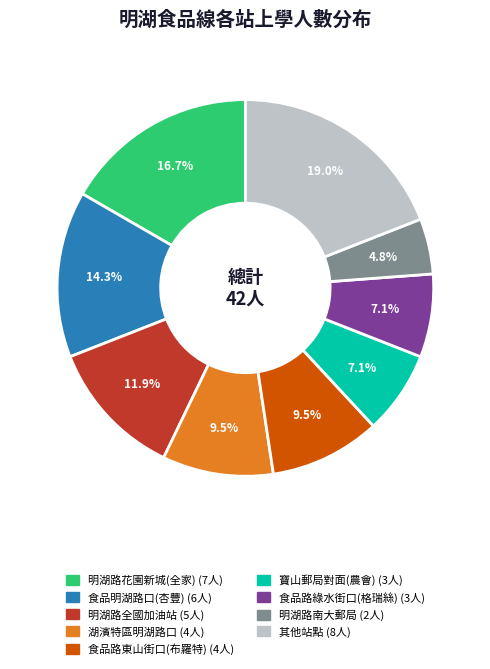

Does any single category account for the majority?

No